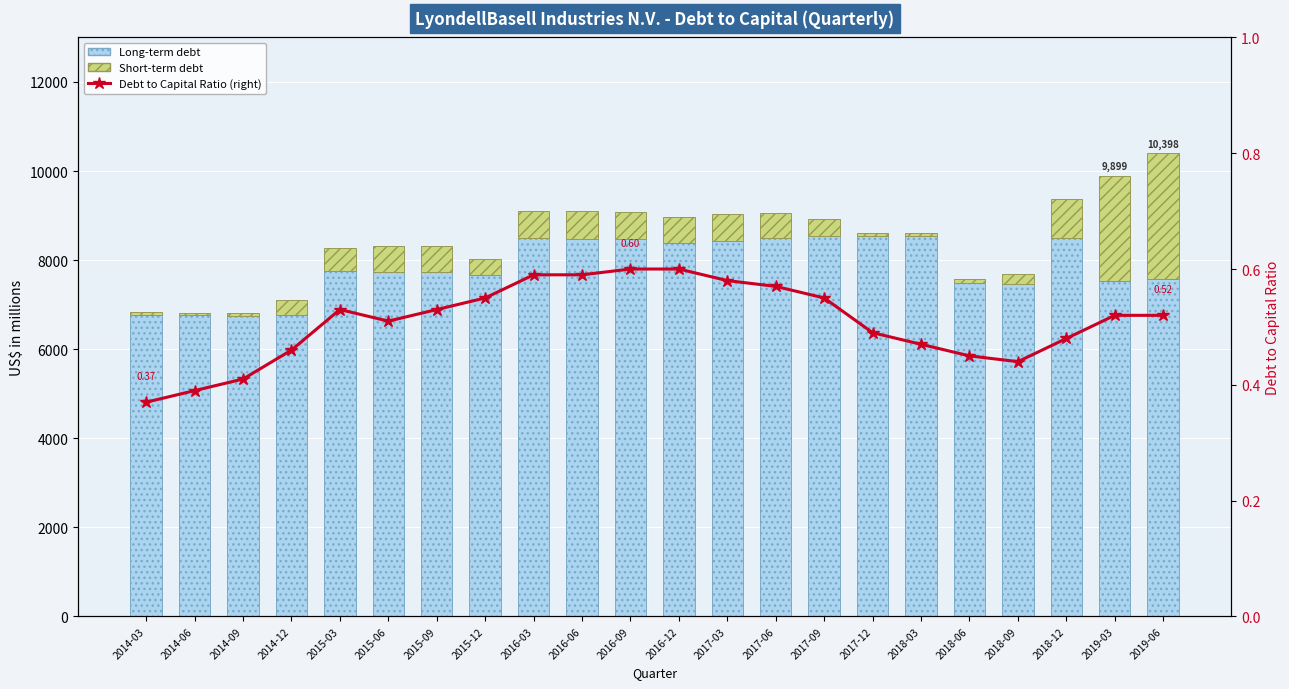

The Debt to Capital Ratio (right) series shows 0.5 at 2018-12. True or false?

True